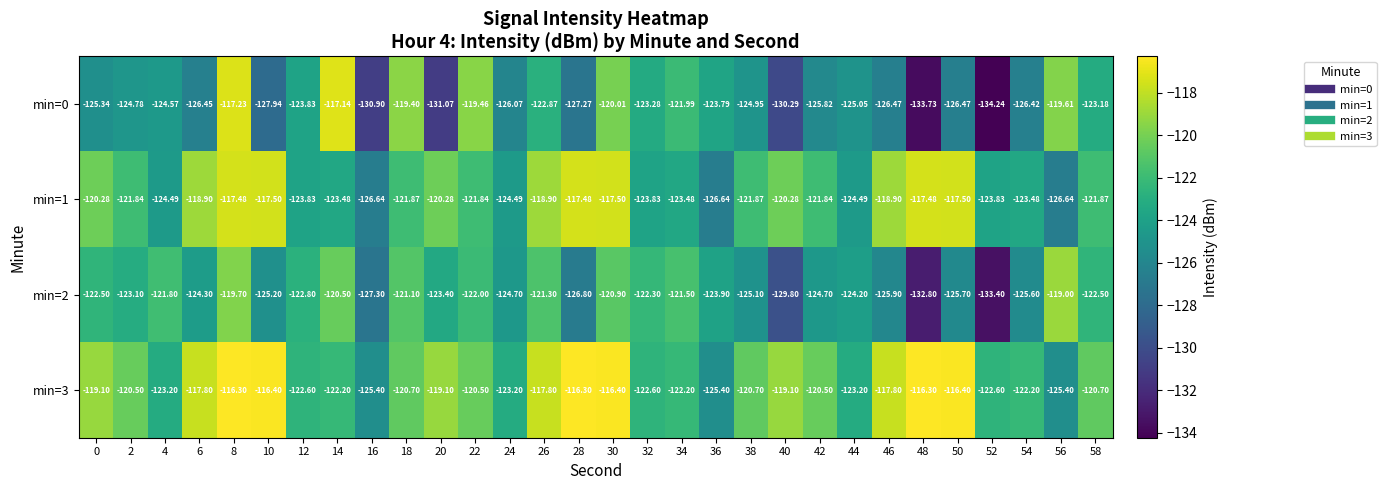

How many data points in min=2 are above -123?

13